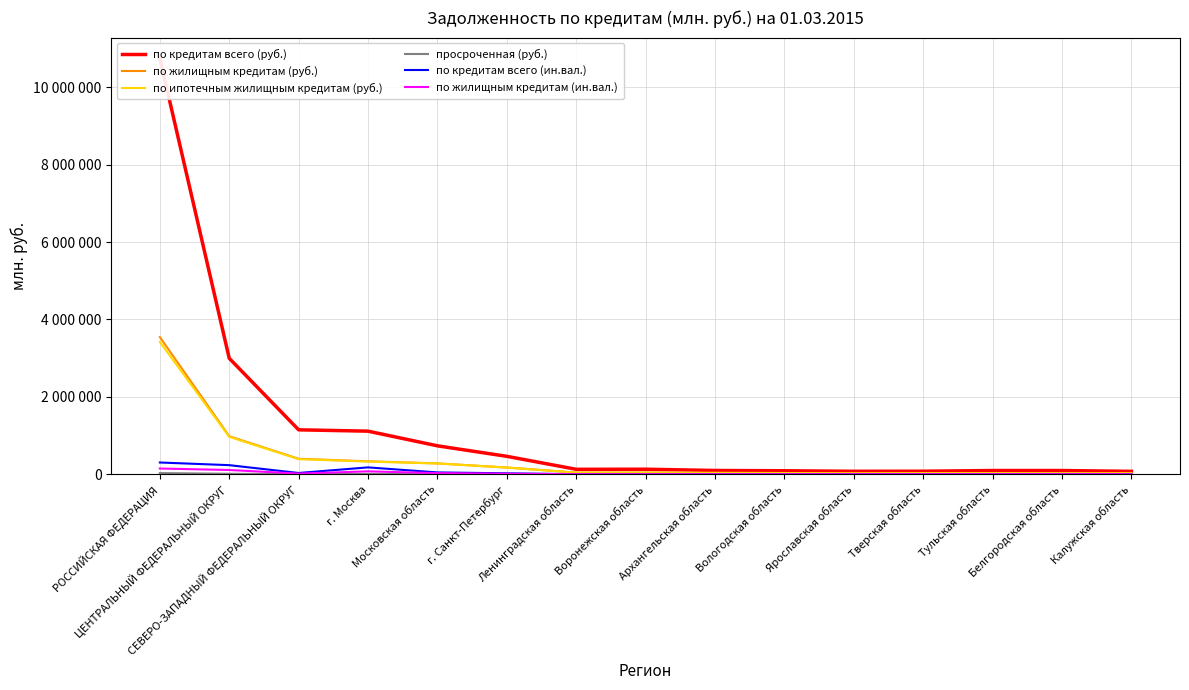

Read the по кредитам всего (ин.вал.) value at ЦЕНТРАЛЬНЫЙ ФЕДЕРАЛЬНЫЙ ОКРУГ, to the nearest 100.

235400